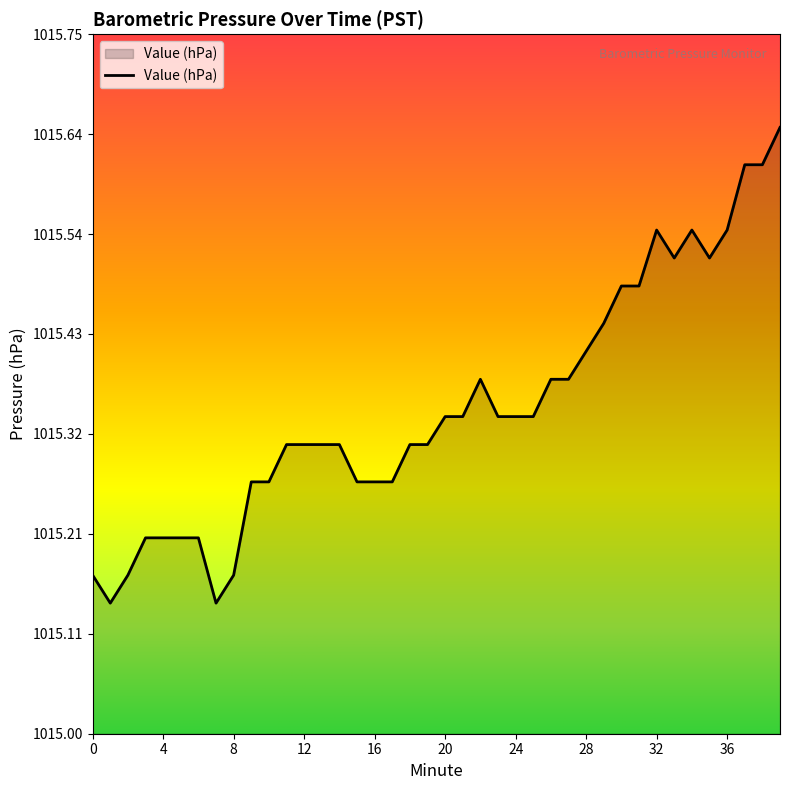

What is the difference between the maximum and second lowest values?

0.5